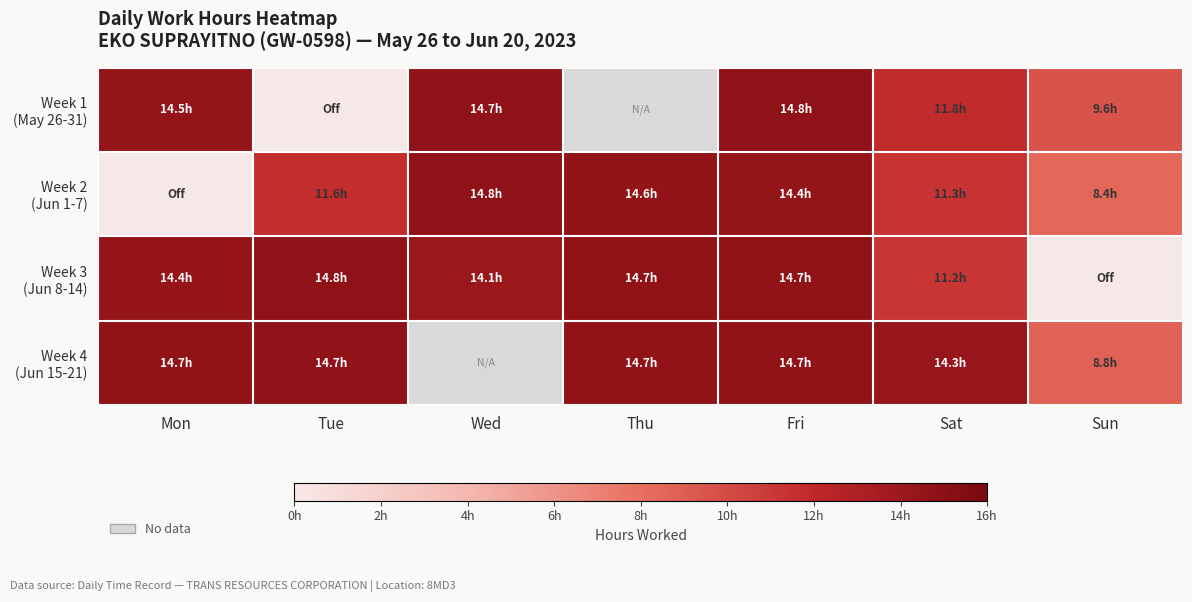

How many values in the Week 4 (Jun 15-21) series exceed 14?

5